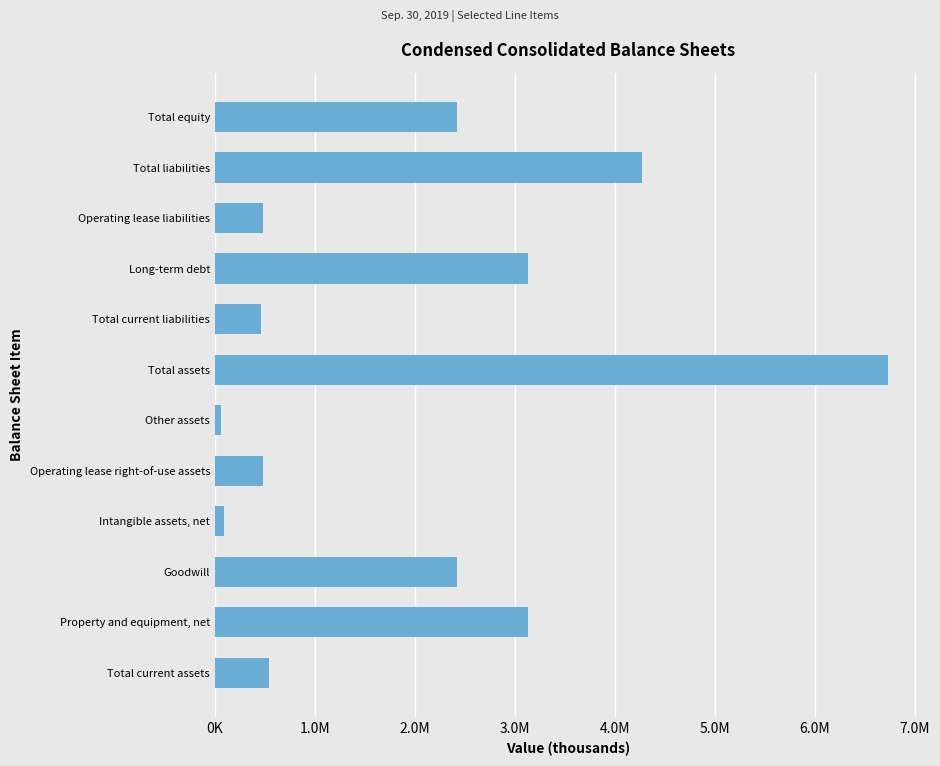

Does the chart contain any negative values?

No